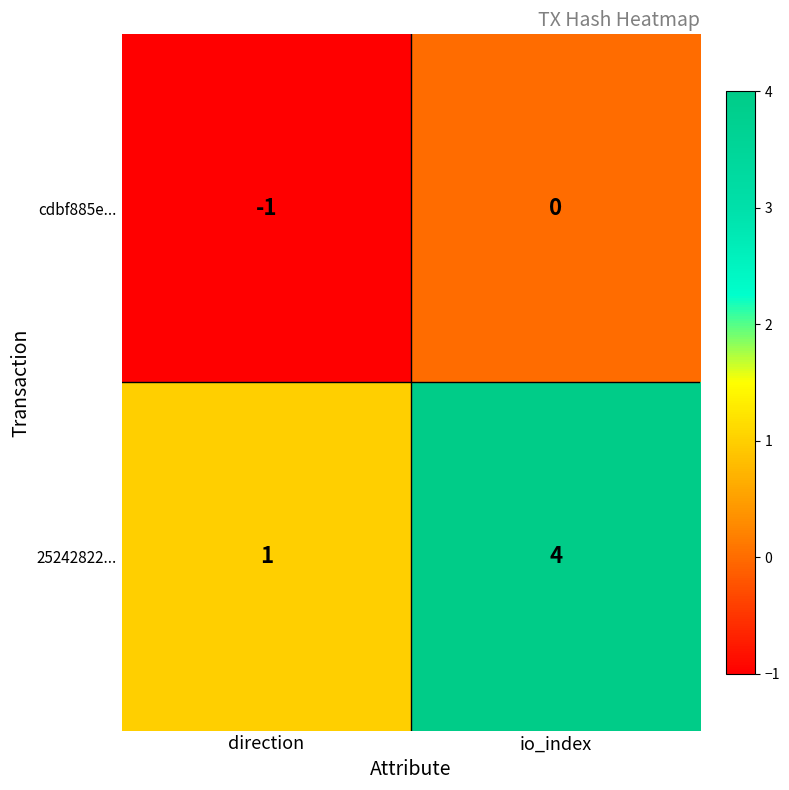

Which series changed the most between direction and io_index?

25242822...